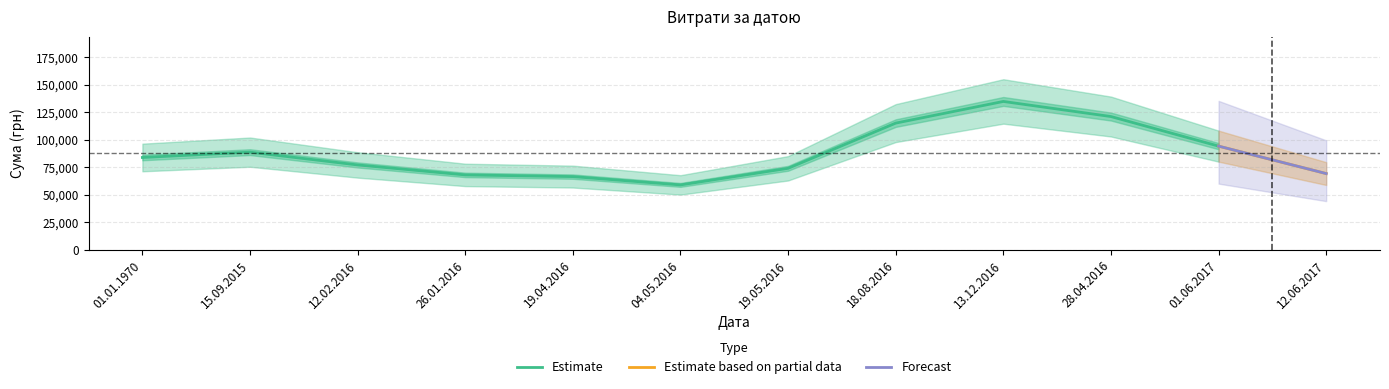

What is the sum of all values?

1051633.6